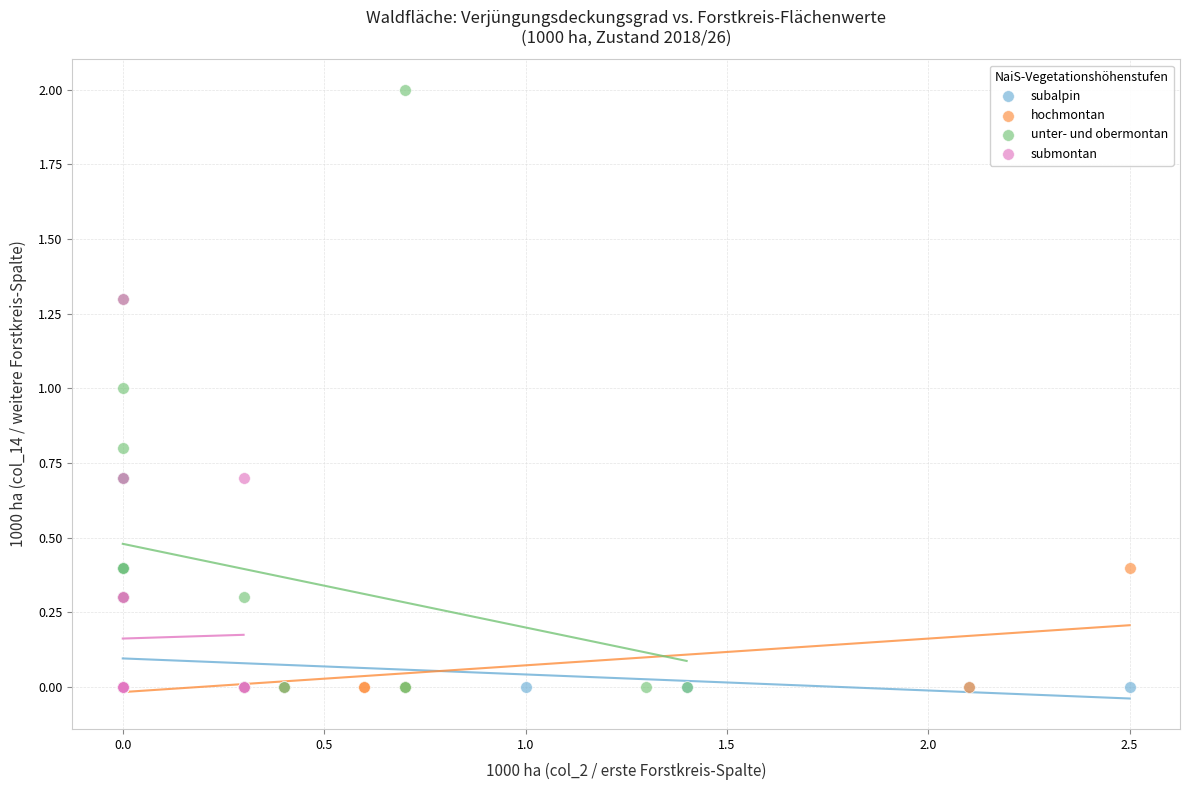

Which series has the widest spread of Y values?

unter- und obermontan